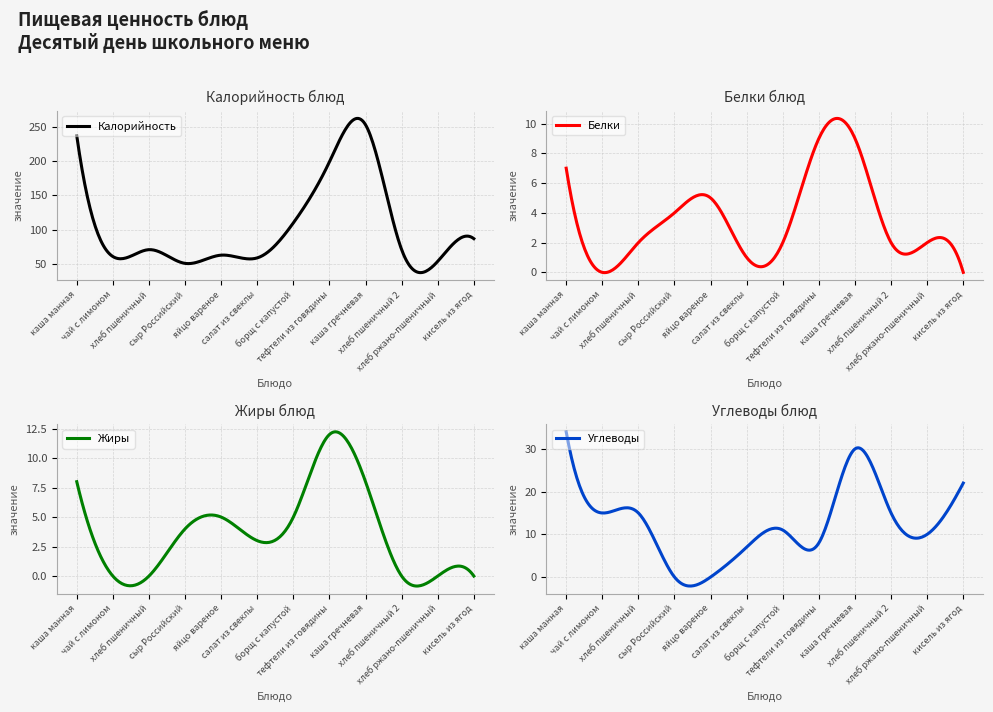

Where is the first local maximum for Калорийность?

хлеб пшеничный